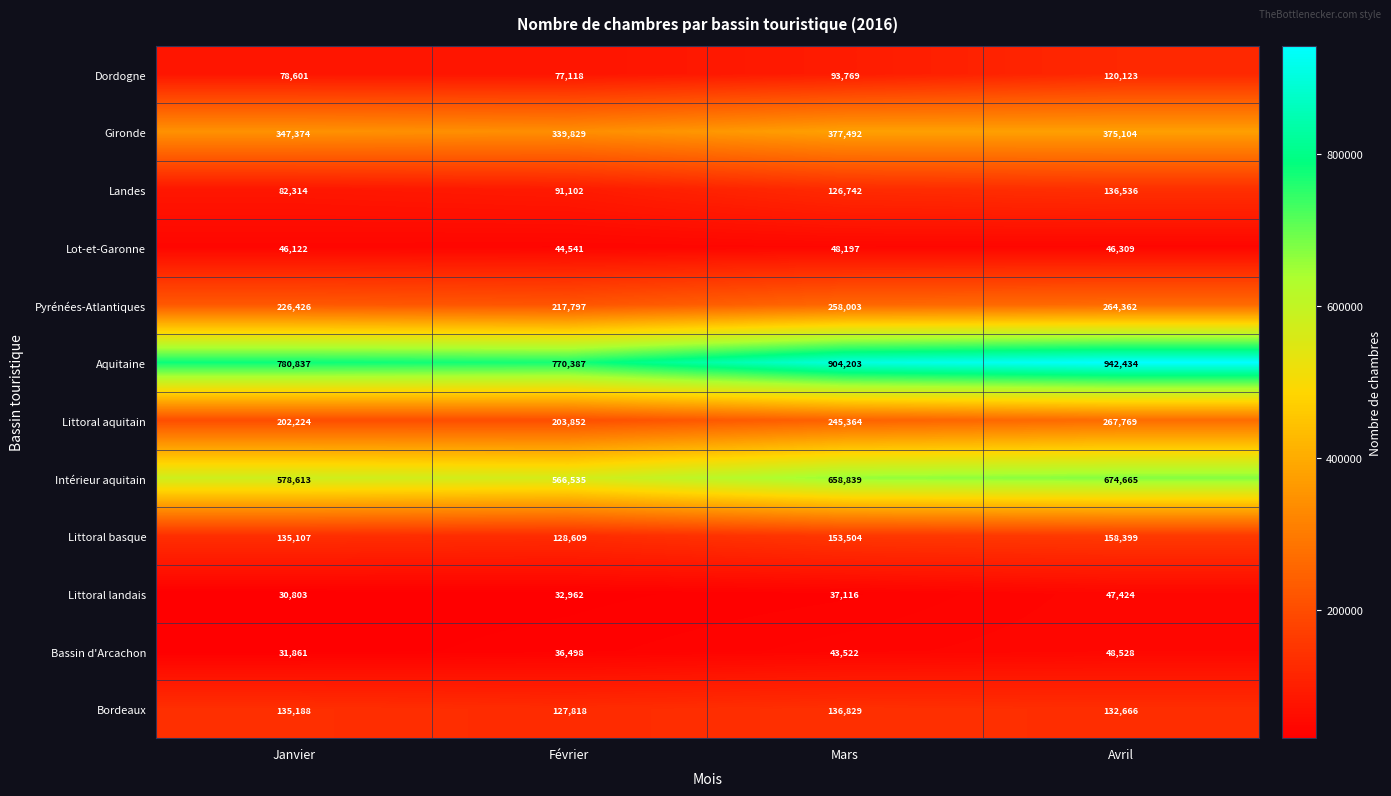

What is the maximum value shown in the chart?

942434